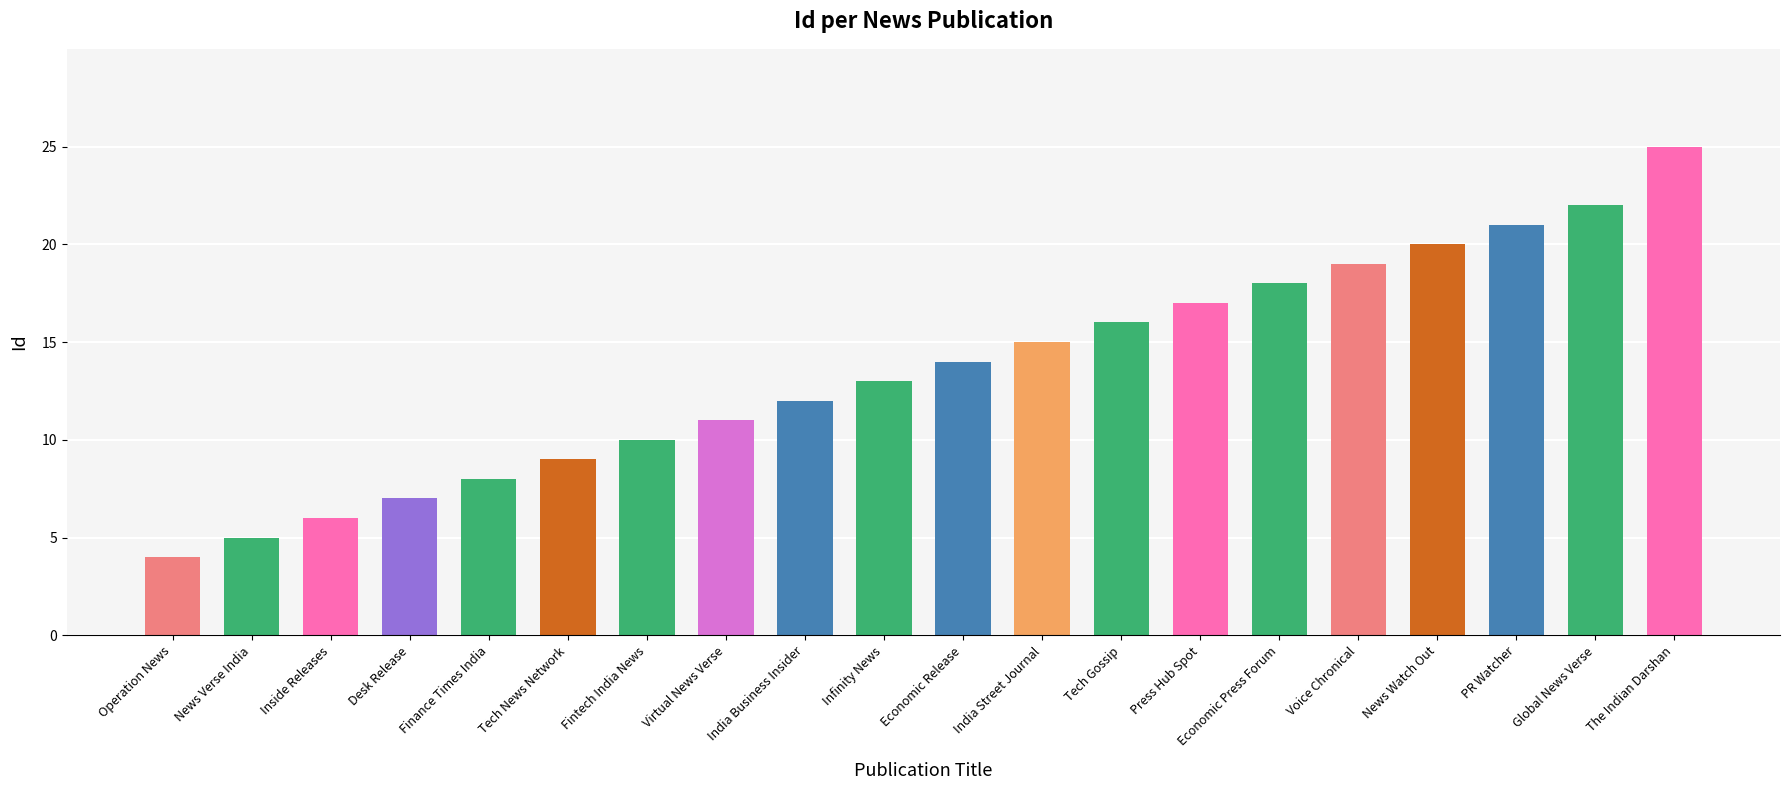

What is the approximate value at India Street Journal?

15